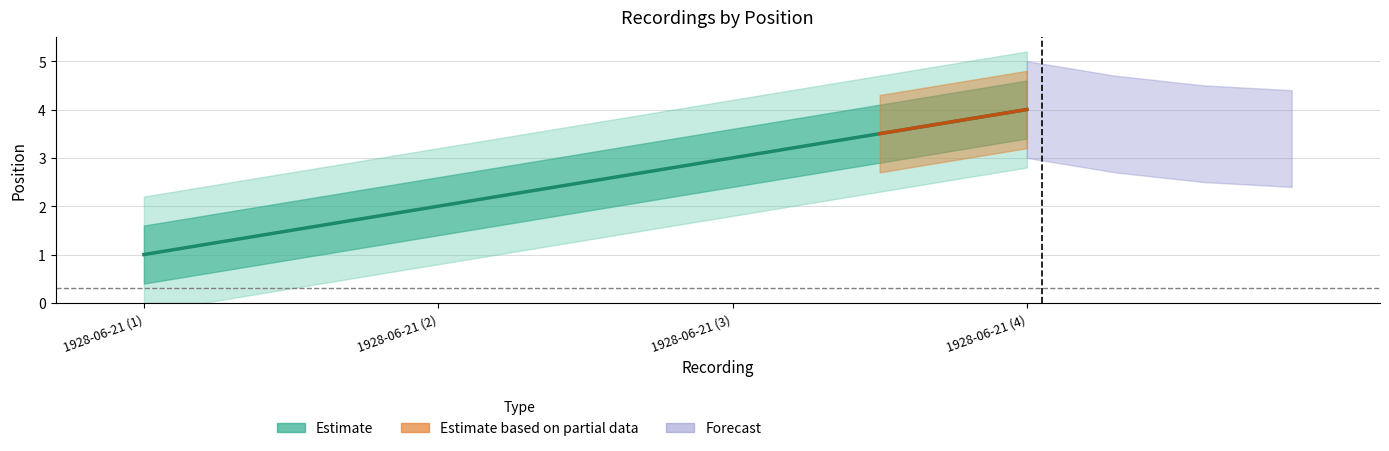

List the labels in order of value, largest first.

1928-06-21 (4), 1928-06-21 (3), 1928-06-21 (2), 1928-06-21 (1)